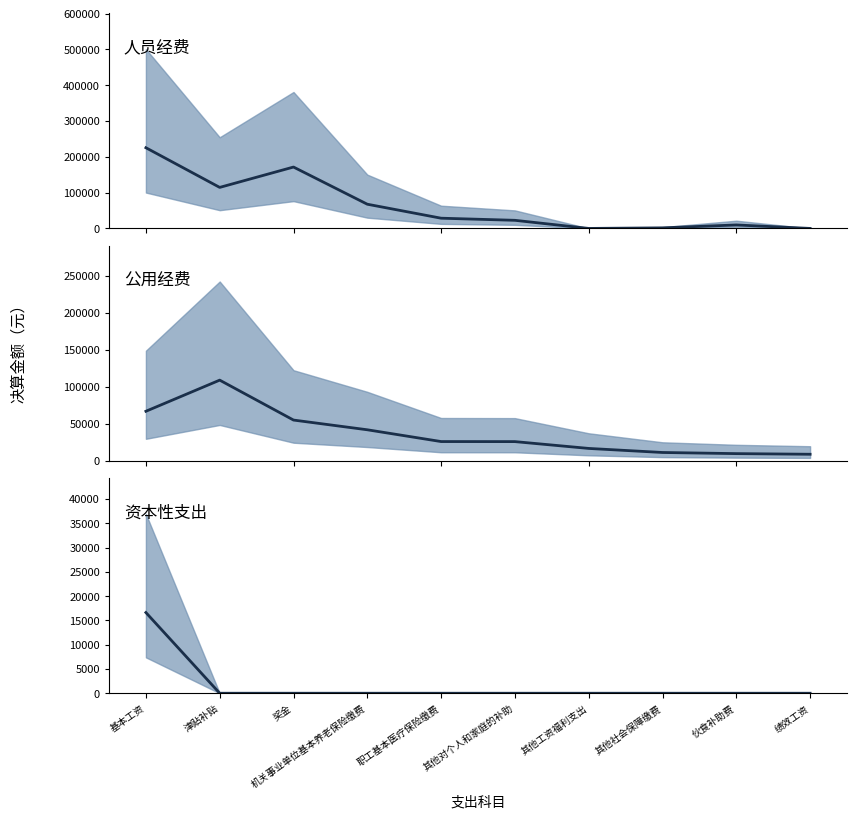

Is it true that 人员经费 中位数 equals 0.0 at 绩效工资?

True